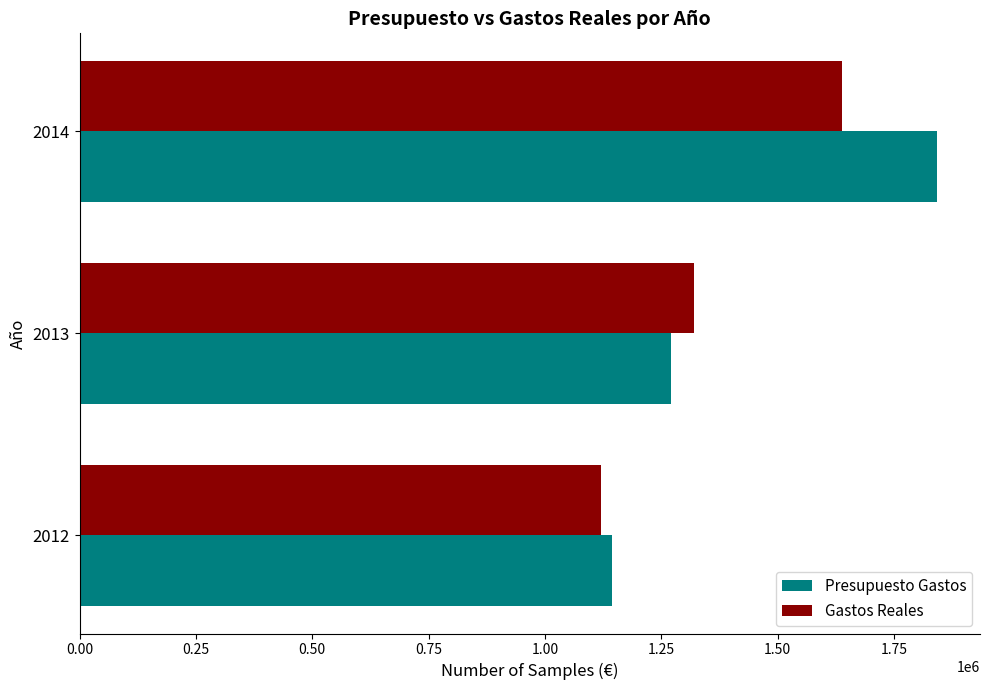

Which series has the largest range (max minus min)?

Presupuesto Gastos